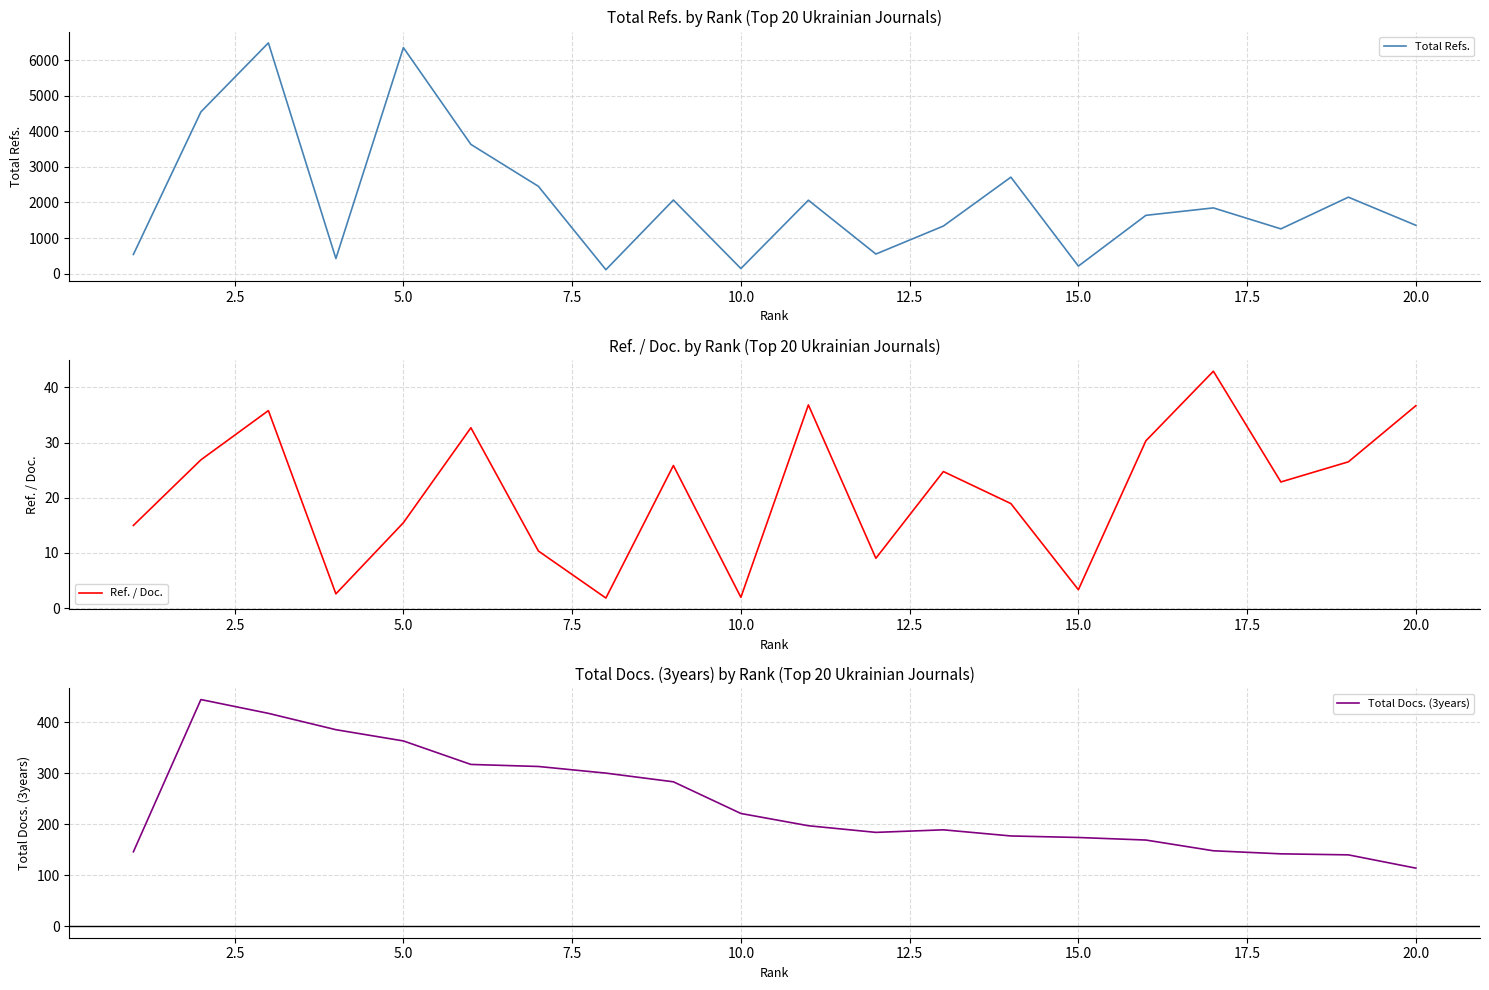

True or false: Ref. / Doc. and Total Docs. (3years) intersect in this chart.

False